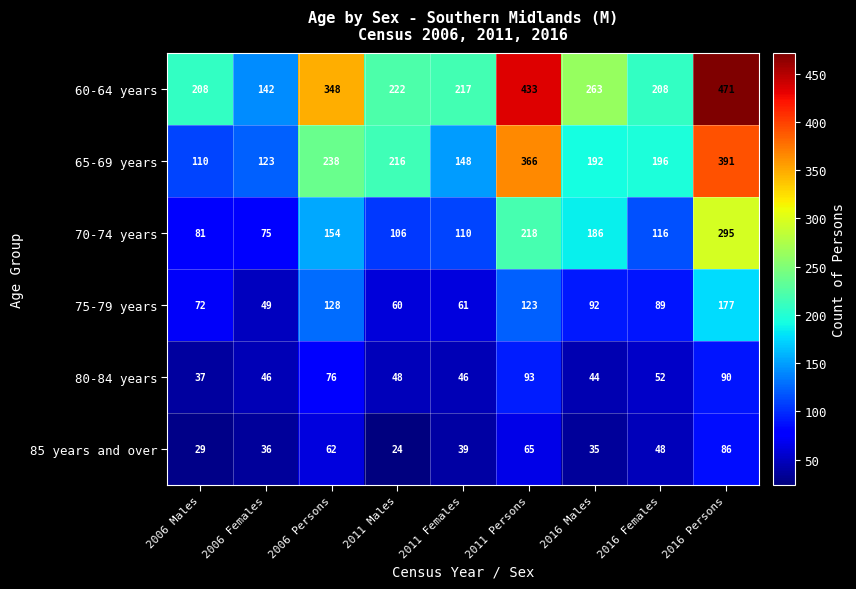

What is the average value of the 75-79 years series?

95